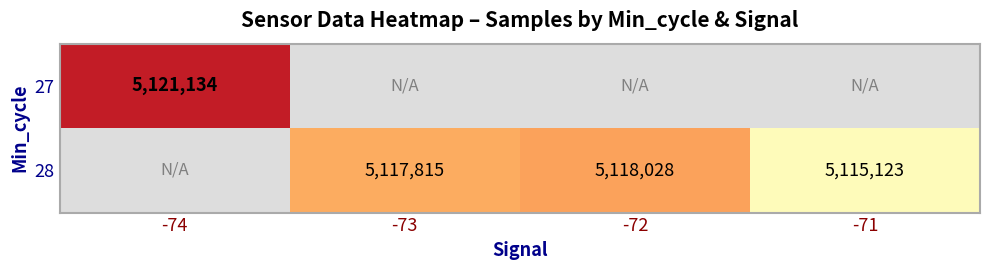

True or false: 27 has a value of 5121134 at -74.

True